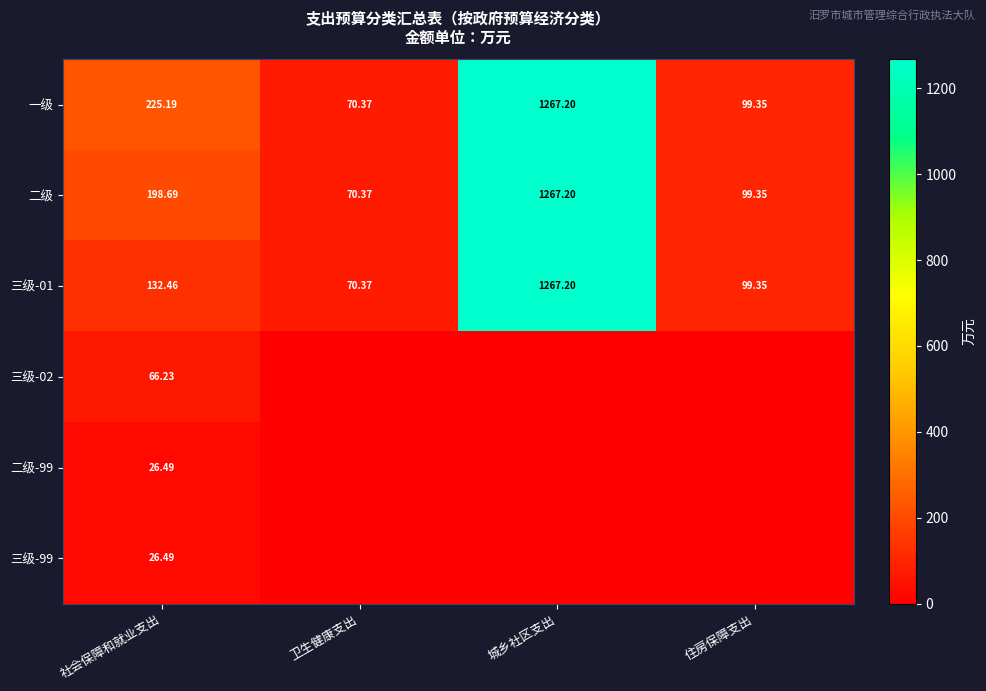

What is the average value of the 一级 series?

415.5